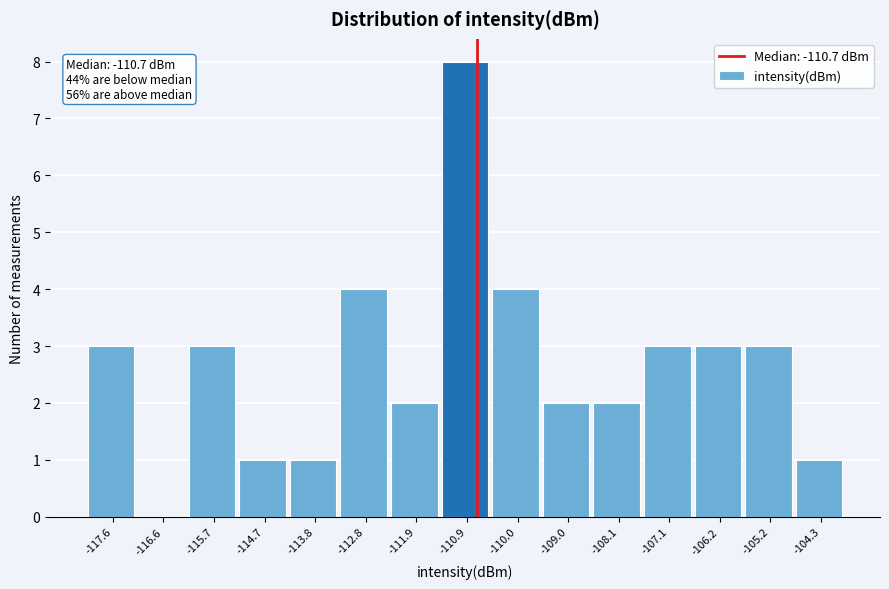

Over which range of the x-axis is the bar tallest?

-111.4 to -110.4